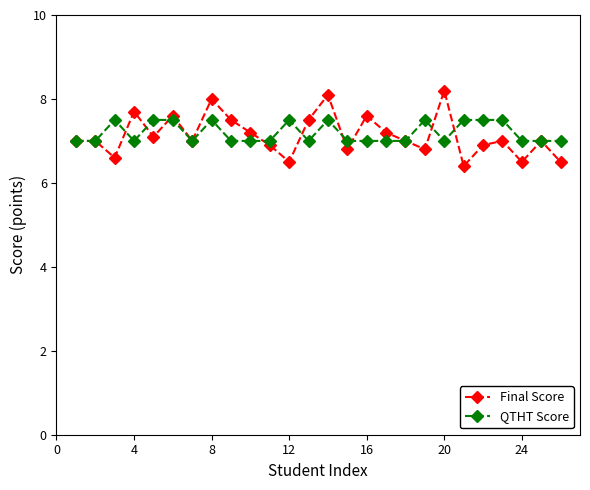

Rank the series by their maximum value, from lowest to highest.

QTHT Score, Final Score